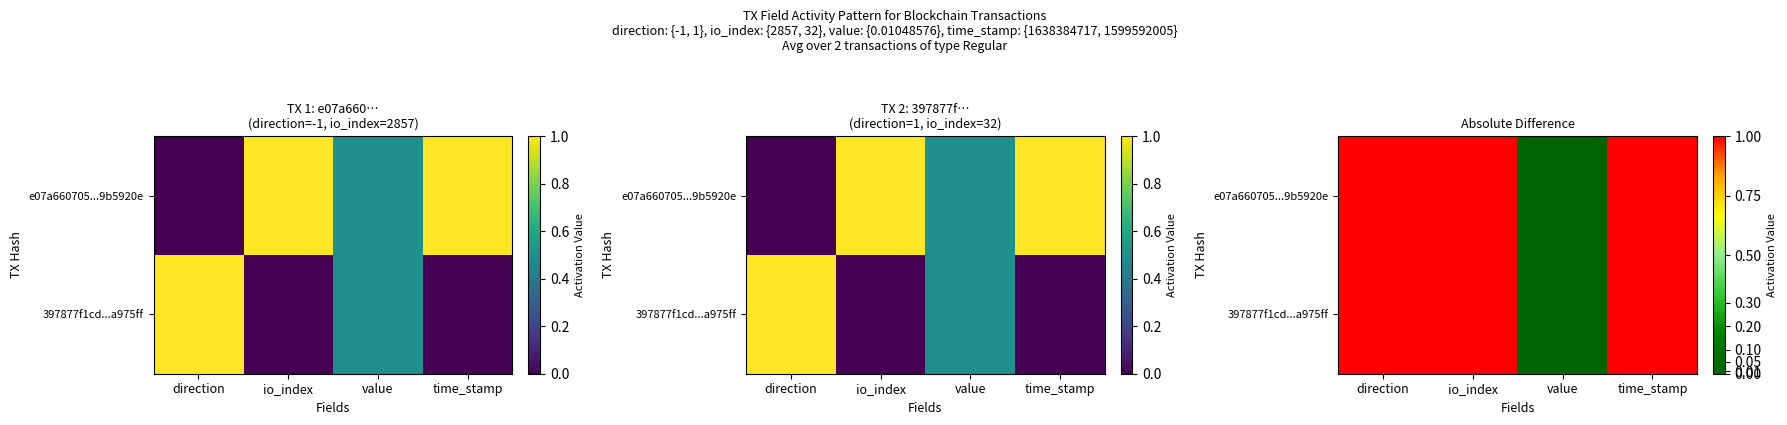

Which series has the largest total across all categories?

e07a660705...9b5920e